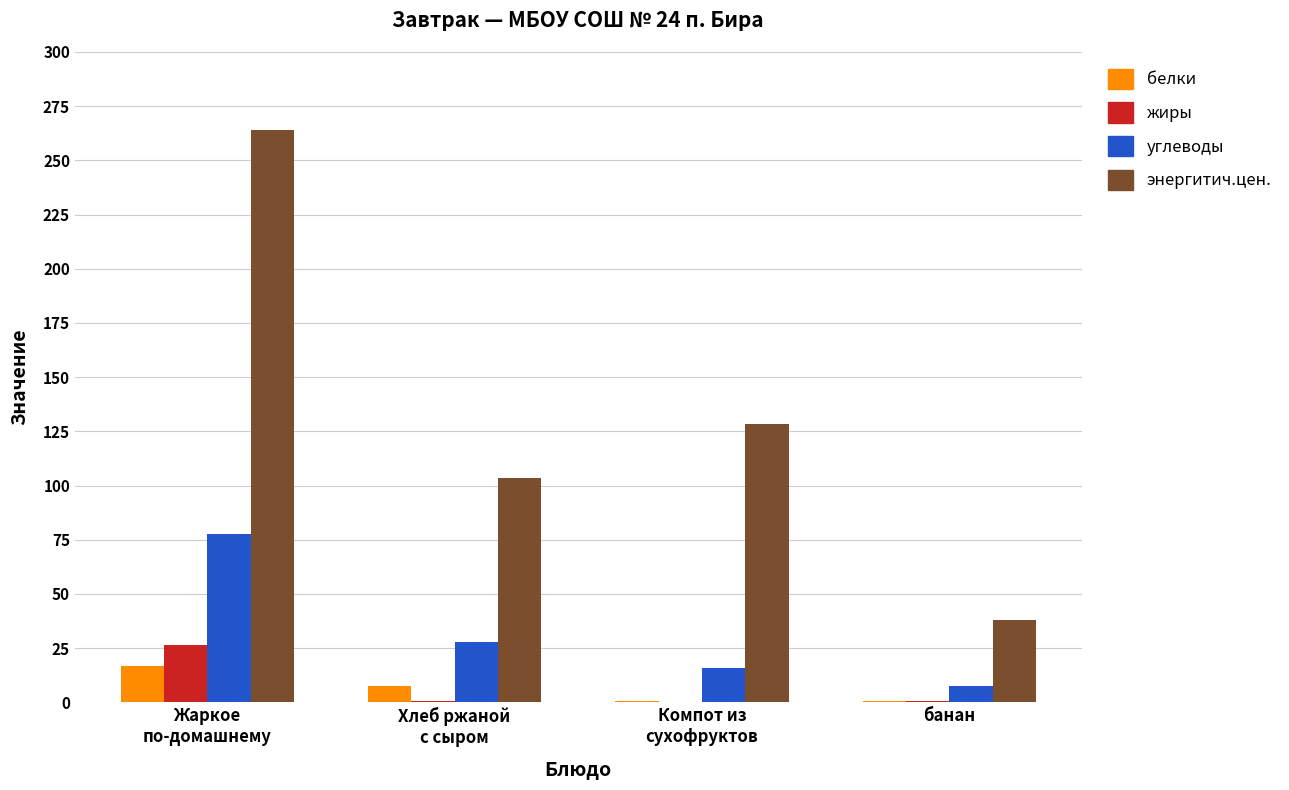

What is the sum of the жиры values at Жаркое
по-домашнему and Хлеб ржаной
с сыром?

27.3